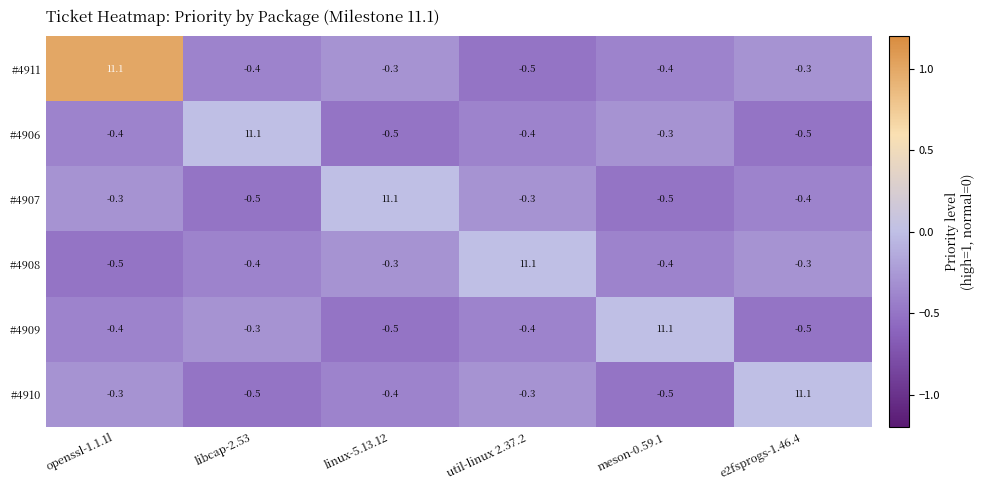

What is the greatest value displayed?

11.1